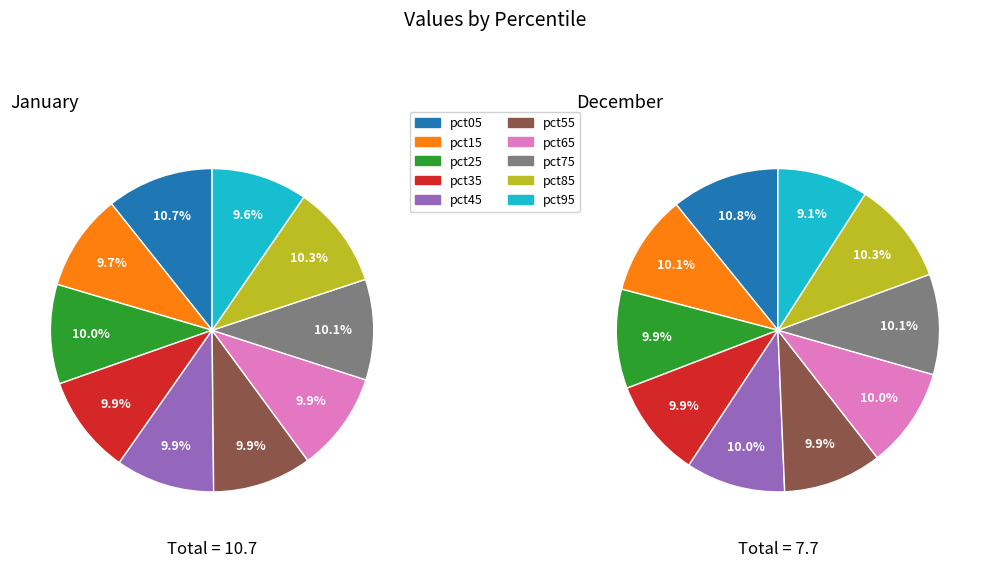

To the nearest percent, what is the combined percentage of dec_values and 5?

20%